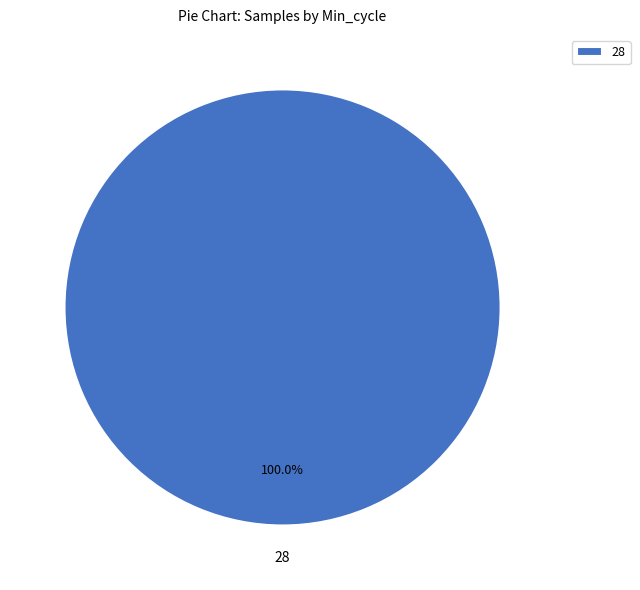

Rank the categories by value from lowest to highest.

28